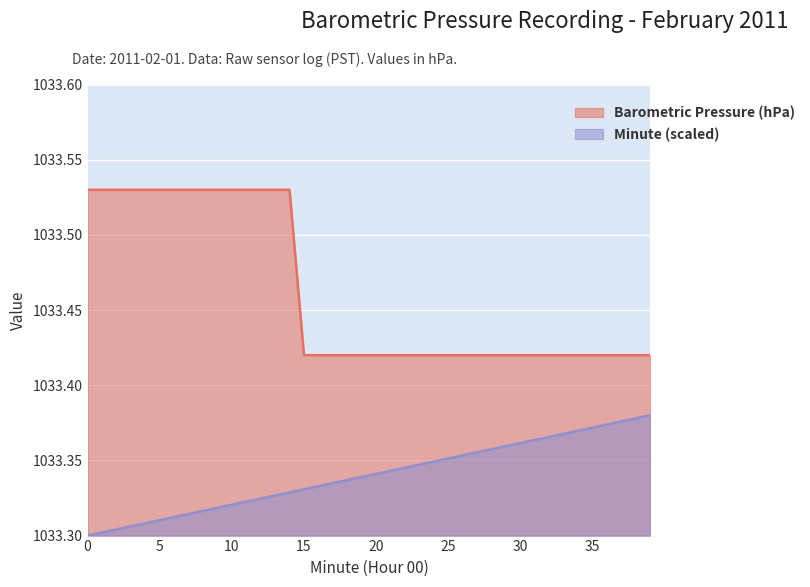

Which category has the highest value in the Minute series?

39